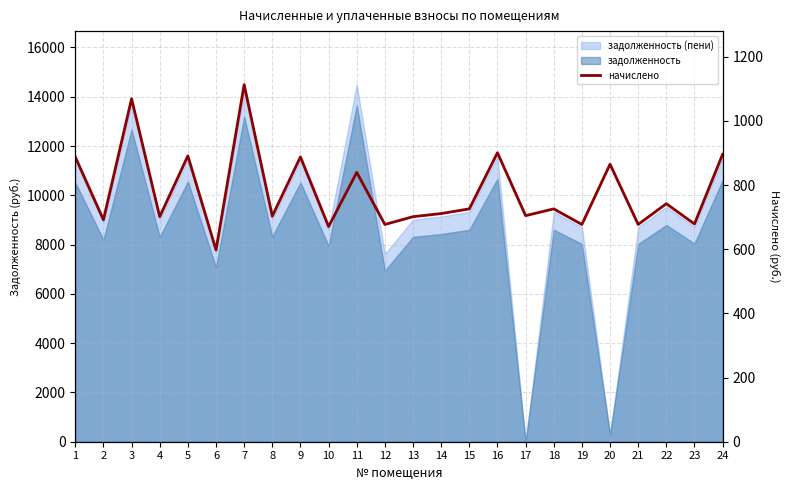

What is the difference between the values at 1 and 23?

209.0